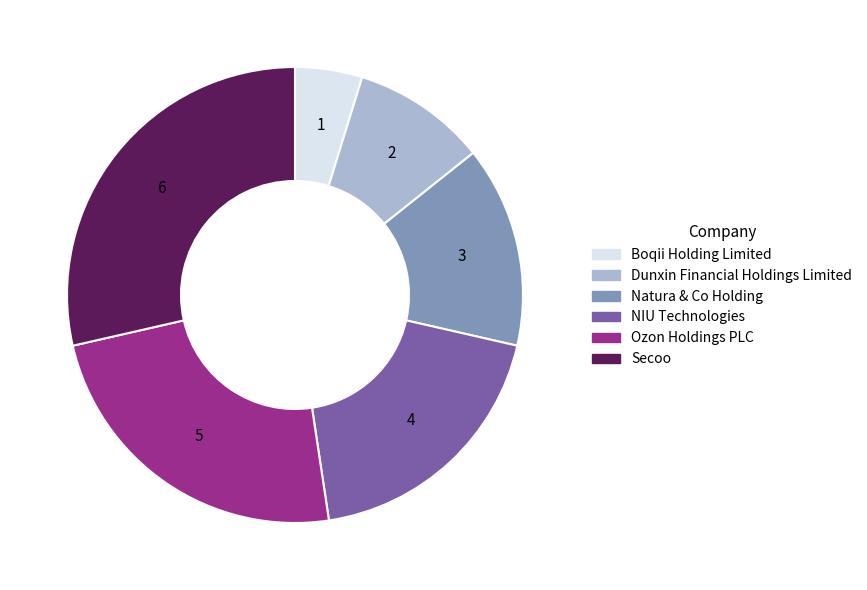

The Dunxin Financial Holdings Limited slice represents 10% of the pie. True or false?

True